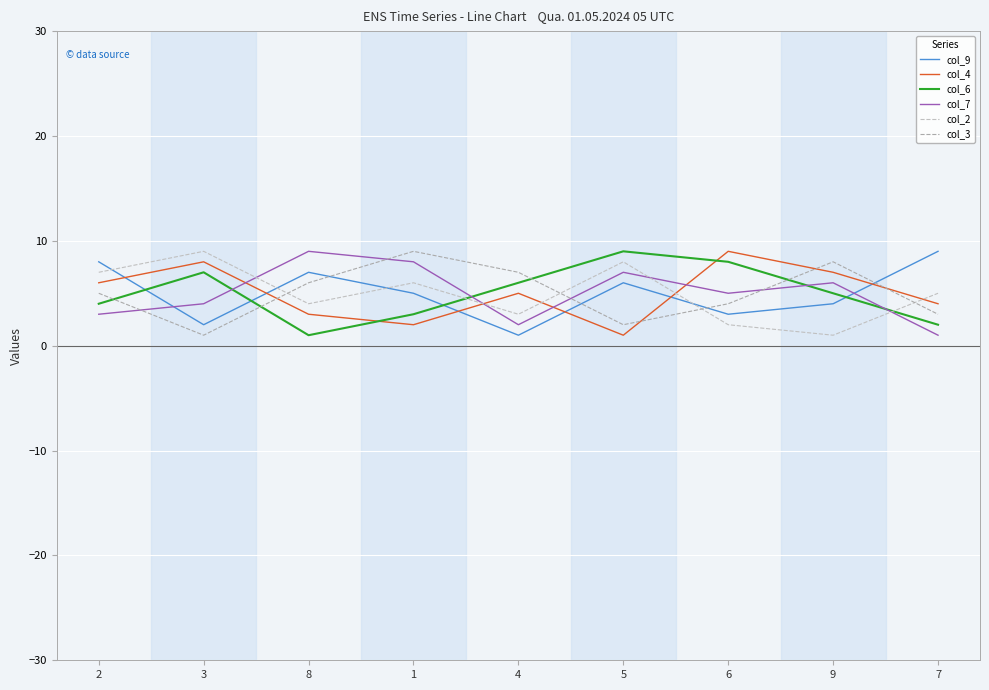

List the labels in order of col_9 value, largest first.

7, 2, 8, 5, 1, 9, 6, 3, 4